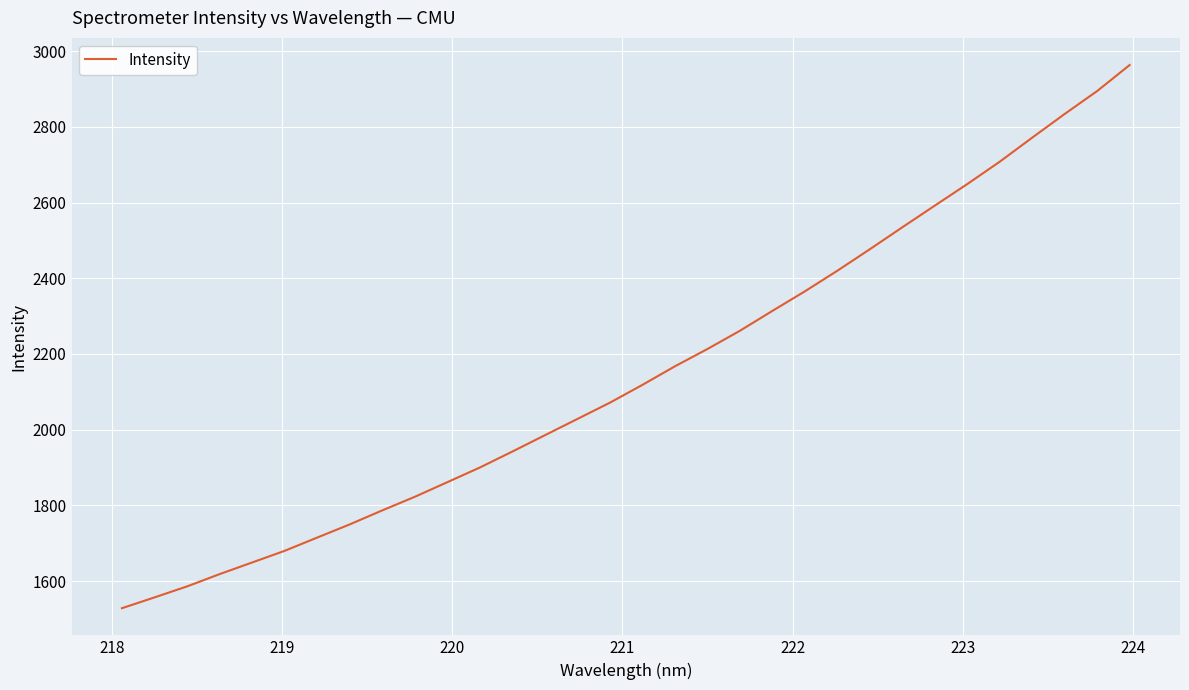

What is the minimum value shown in the chart?

1528.5